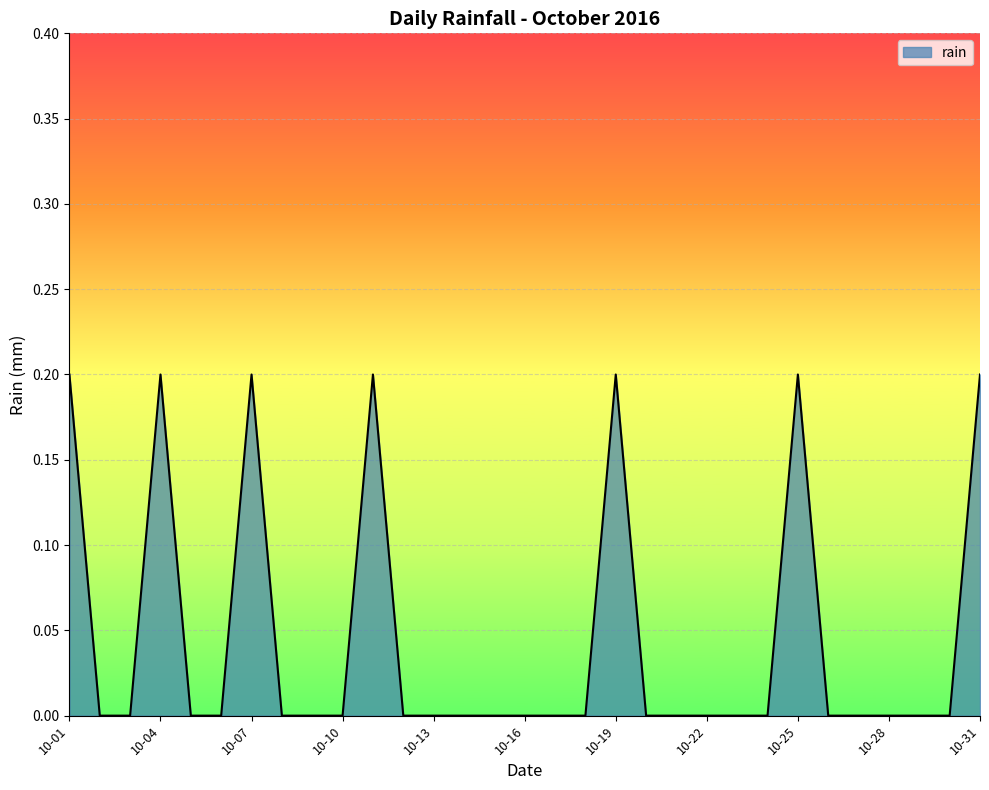

What is the sum of all values?

1.4